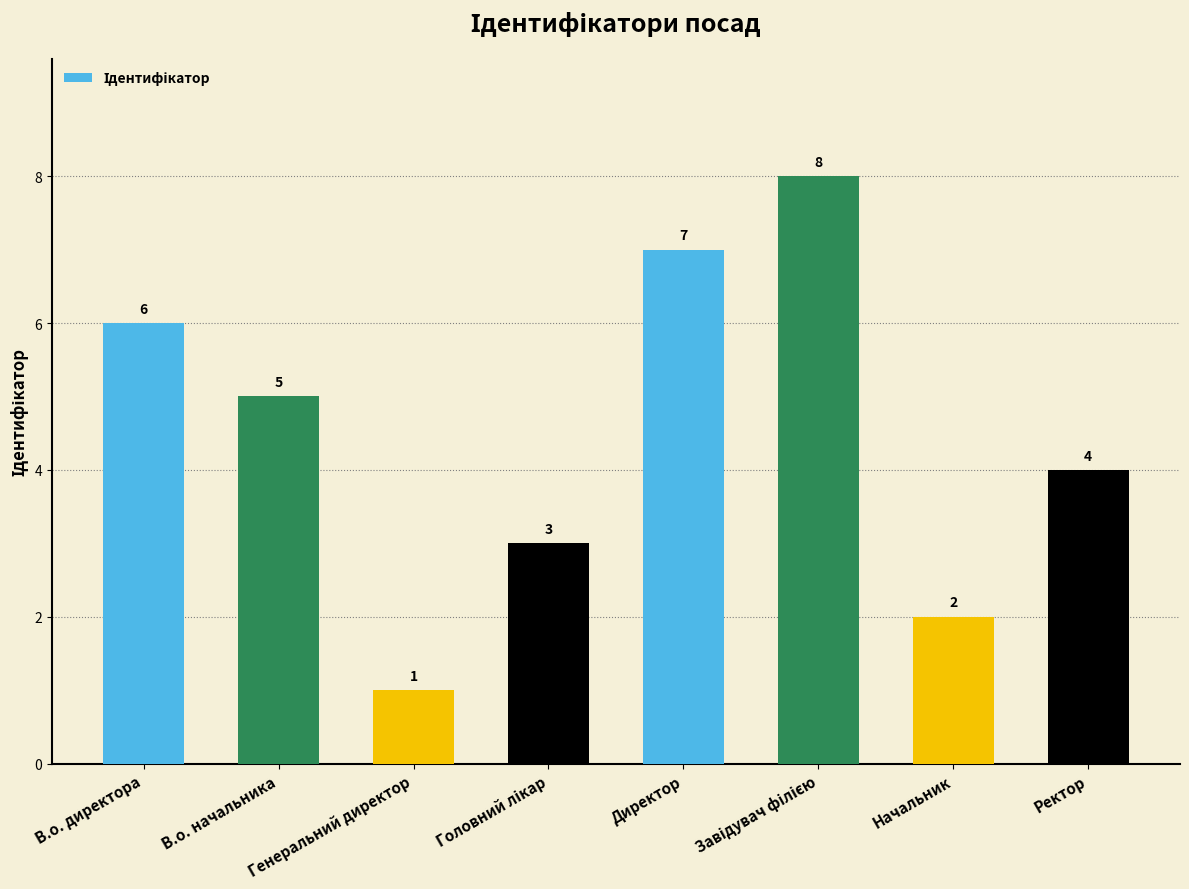

How many values are between 3 and 7?

5